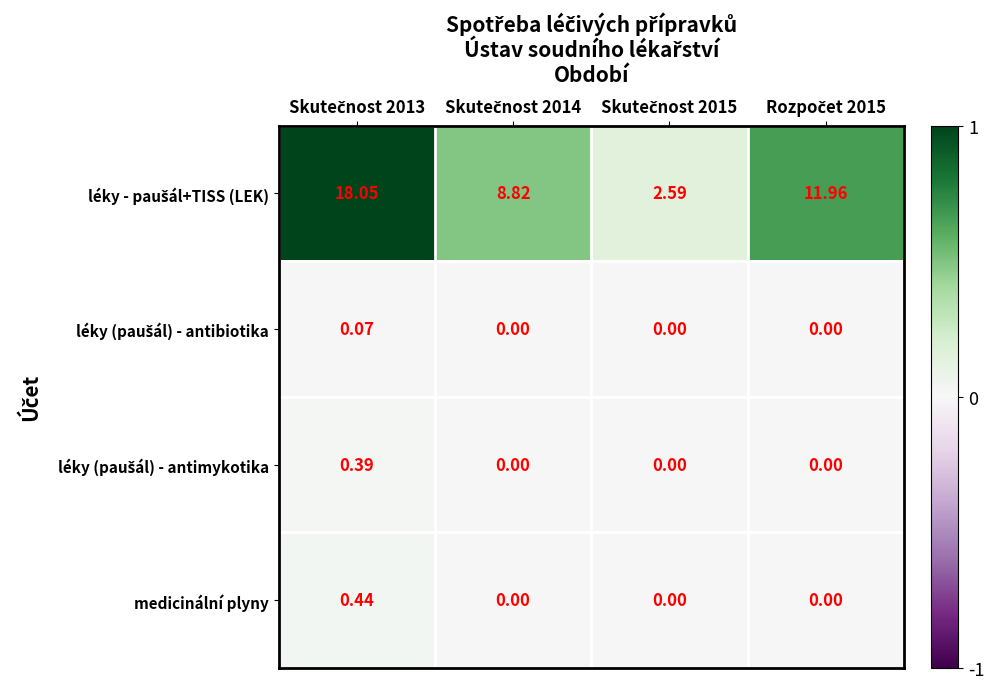

Between Skutečnost 2014 and Rozpočet 2015, which is larger?

Rozpočet 2015